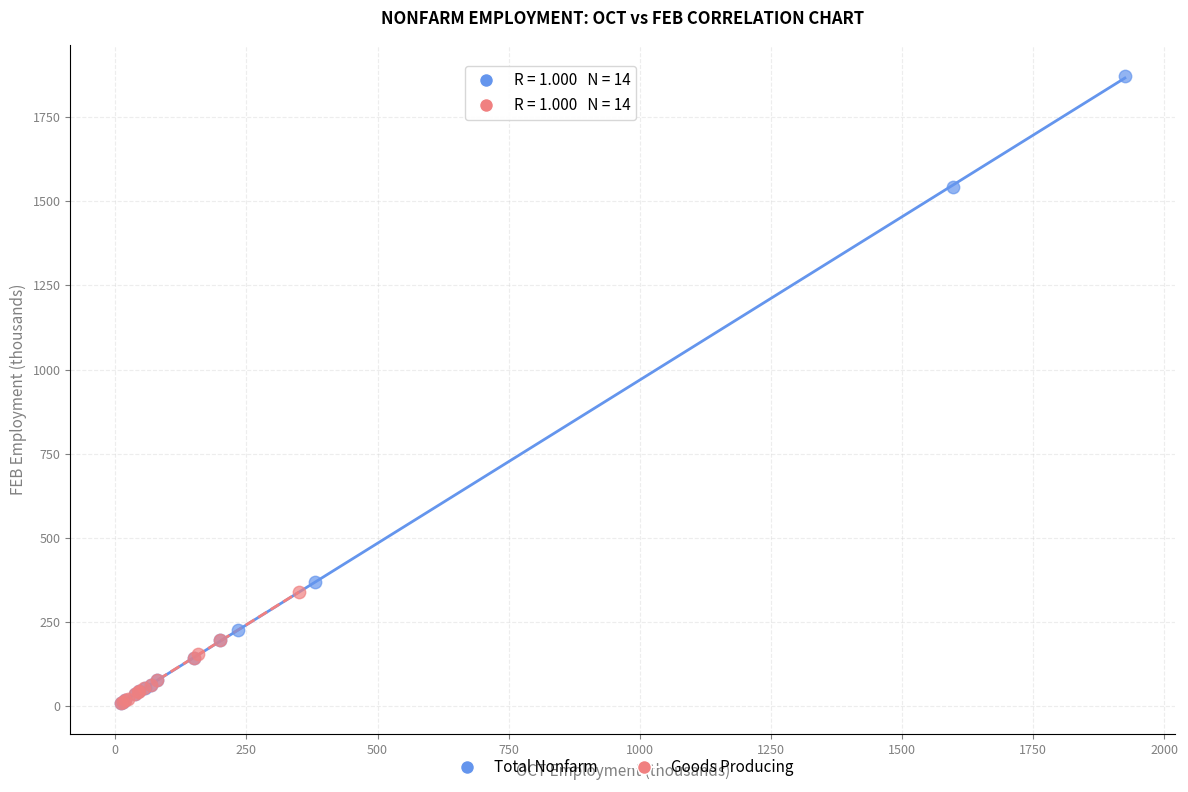

What are all the series names shown in the legend?

Total Nonfarm, Goods Producing